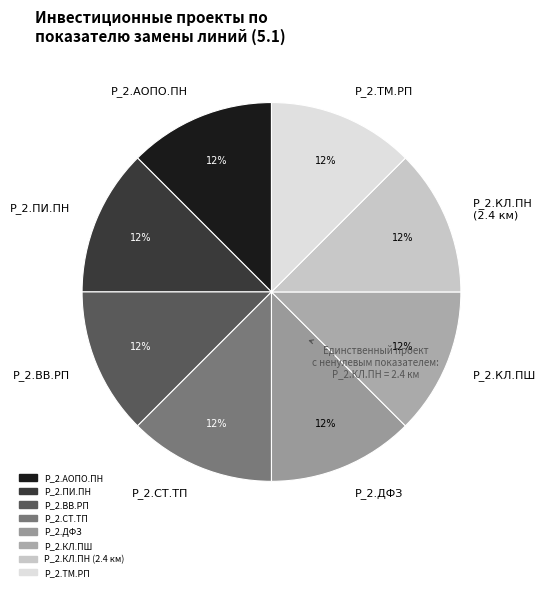

Is it true that P_2.АОПО.ПН is 12% of the pie?

True